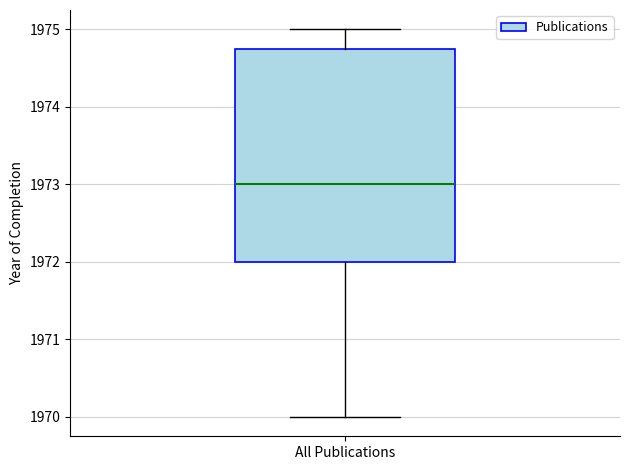

Read this box plot against the y-axis: the position of the median line, the range covered by the box, and the ends of both whiskers. The values are not printed on the chart, so give them approximately, as read against the axis.

median 1973.0, box 1972.0 to 1974.8, whiskers 1970.0 to 1975.0